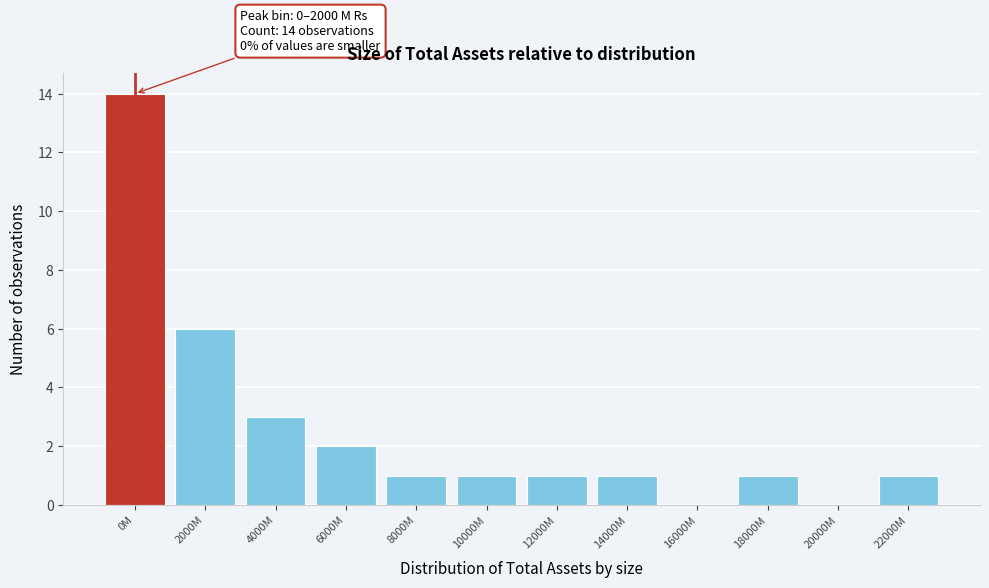

Reading right to left, list all the values displayed in this chart.

22000M=1	20000M=0	18000M=1	16000M=0	14000M=1	12000M=1	10000M=1	8000M=1	6000M=2	4000M=3	2000M=6	0M=14